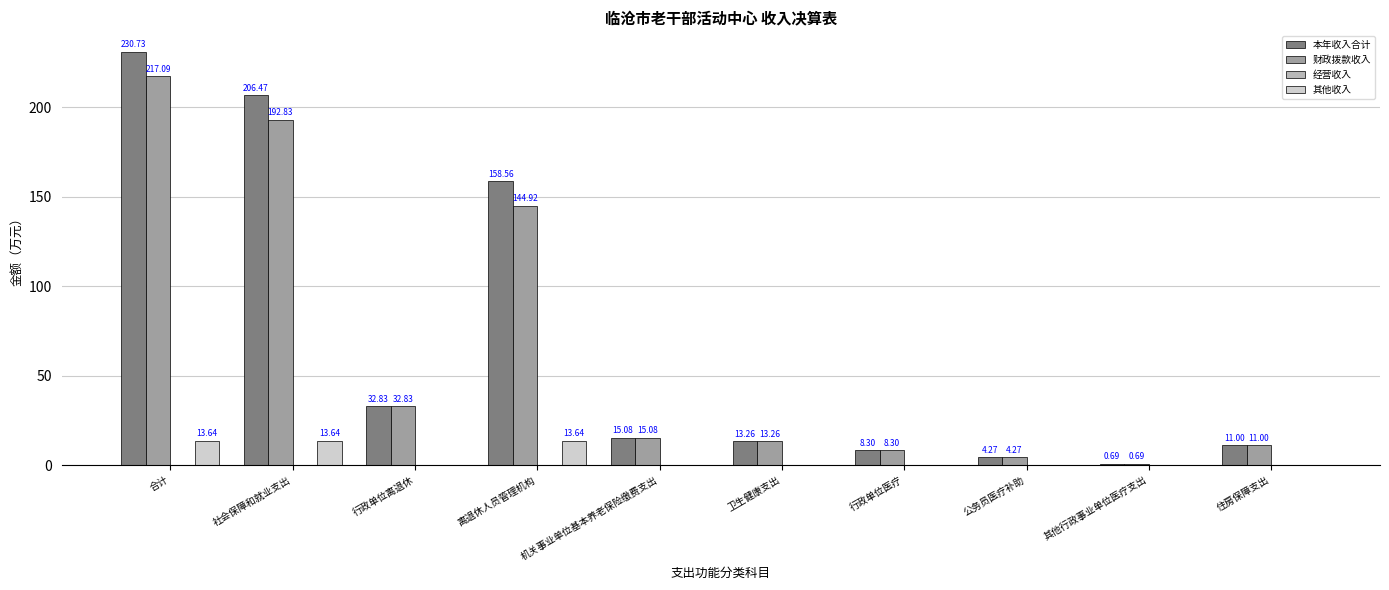

Is the value of 财政拨款收入 at 卫生健康支出 greater than the value of 本年收入合计 at 社会保障和就业支出?

No